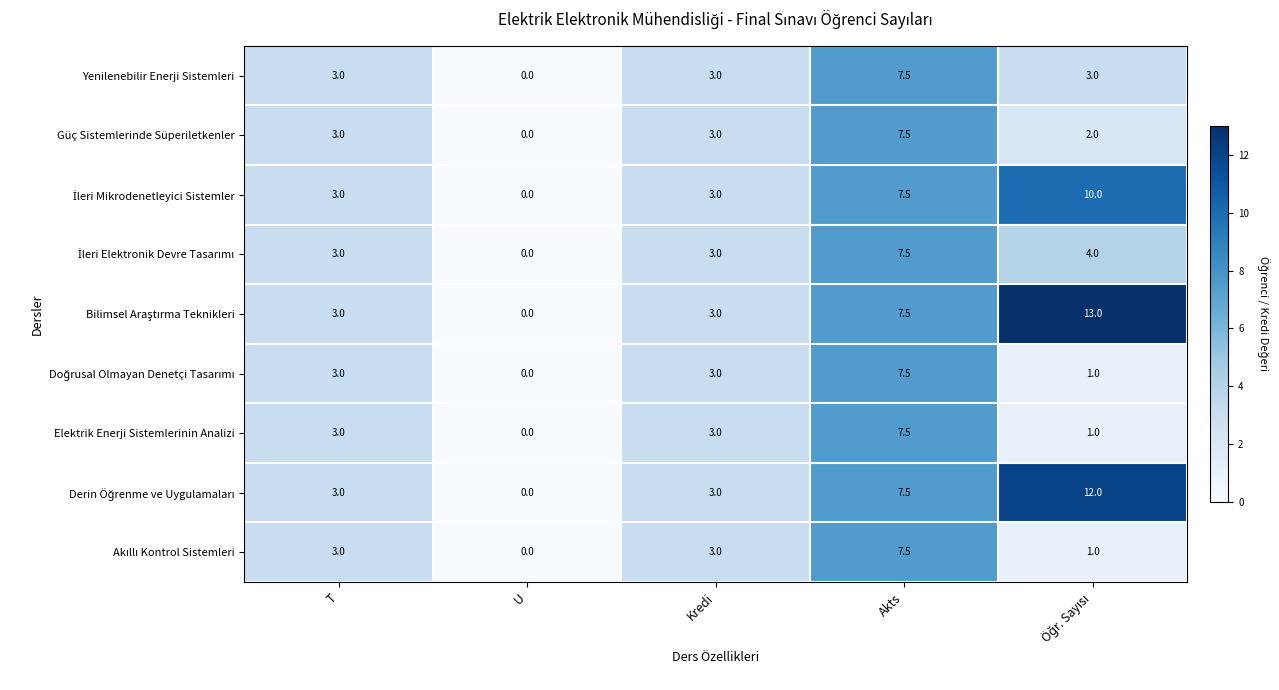

What is the greatest value displayed?

13.0